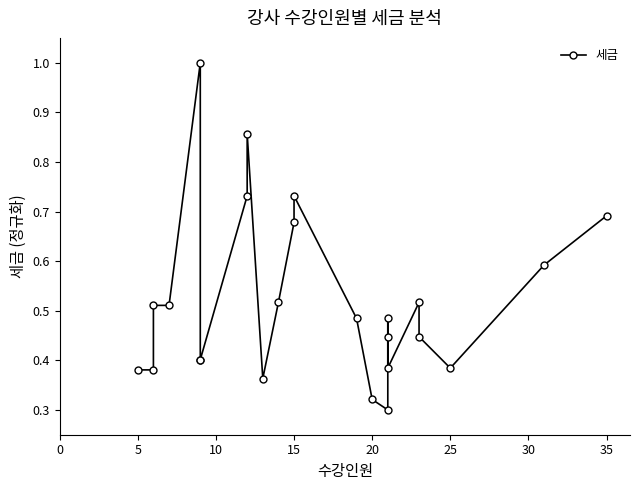

Does the chart have visible grid lines?

No